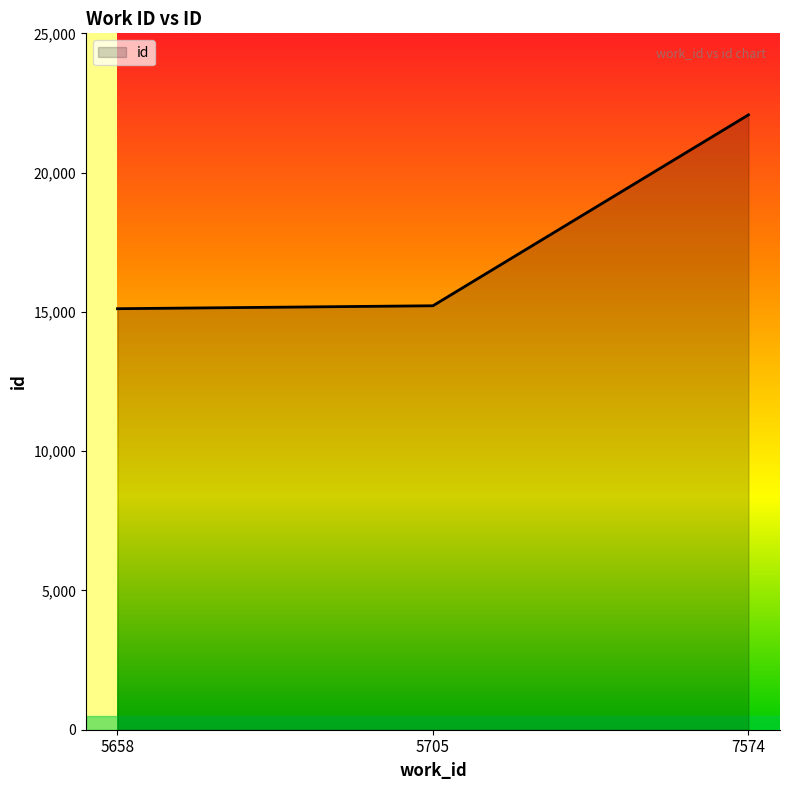

Approximately how many times larger is the value at 5658 compared to 5705?

1.0